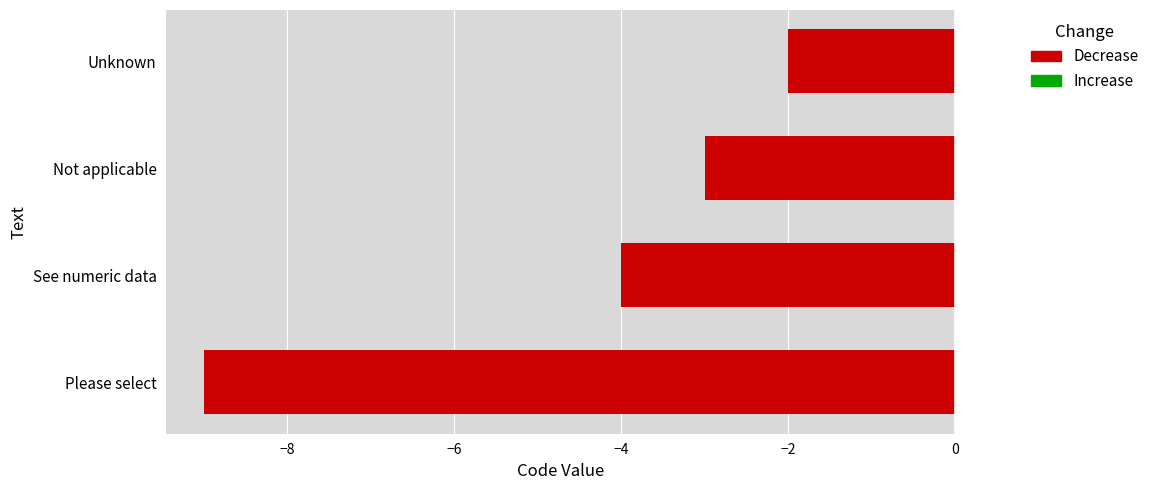

How many bars are there in total?

4